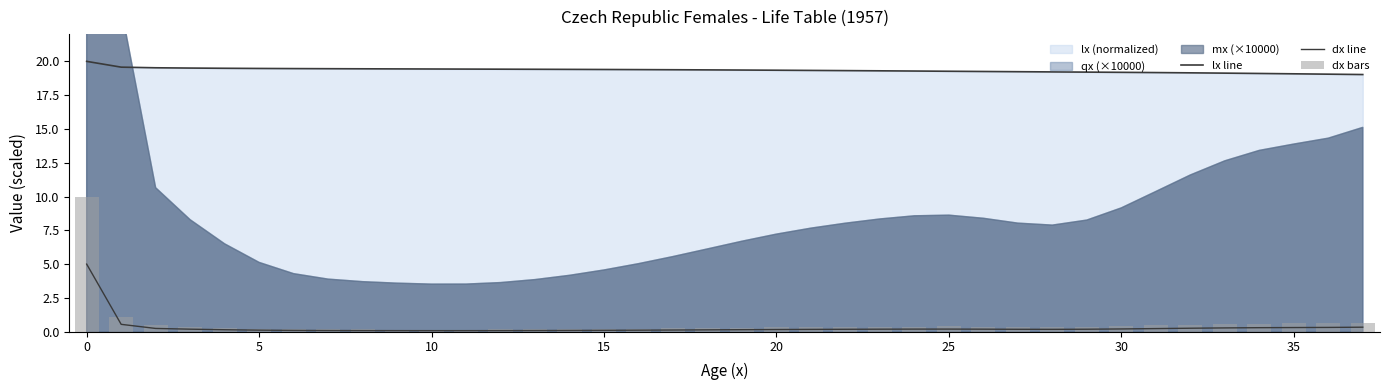

How many groups of bars are there?

38